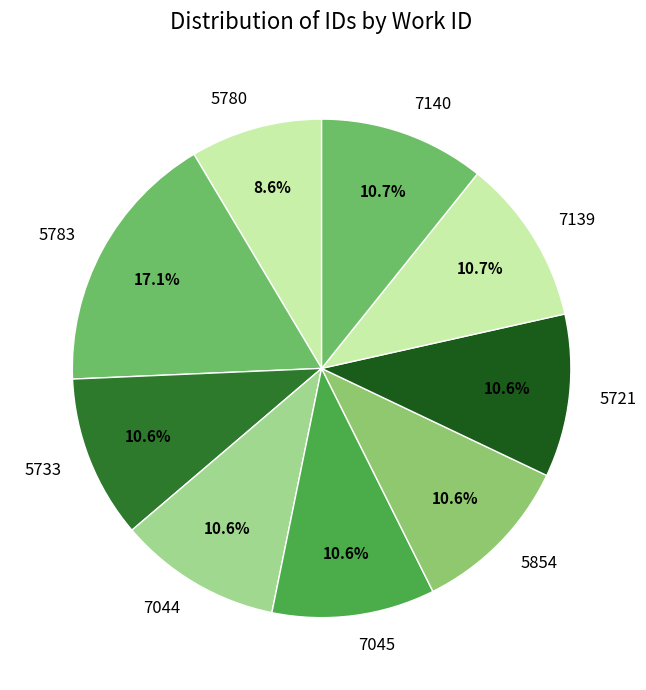

Which slice is the largest?

5783